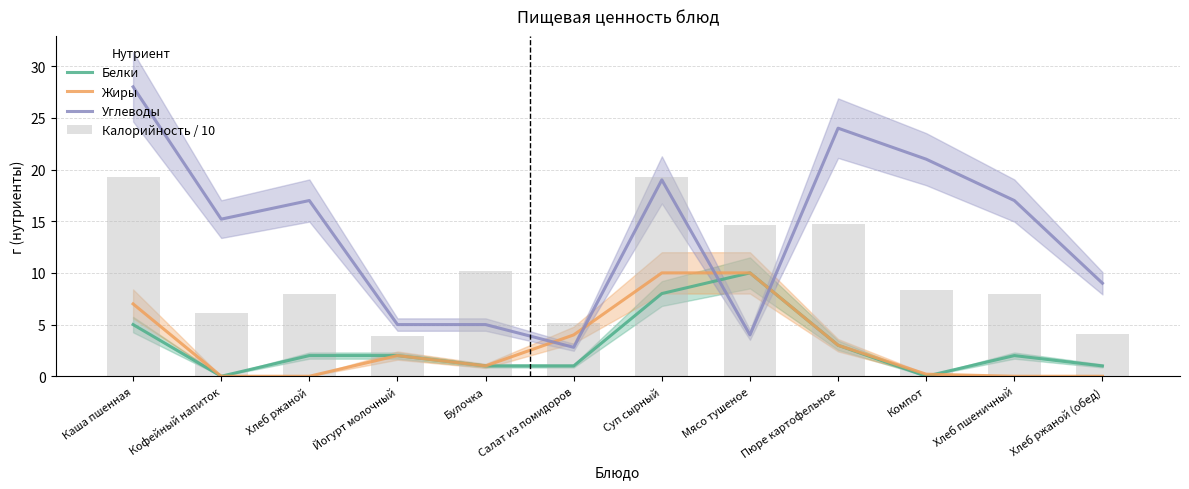

At which label does Углеводы reach its peak?

Каша пшенная